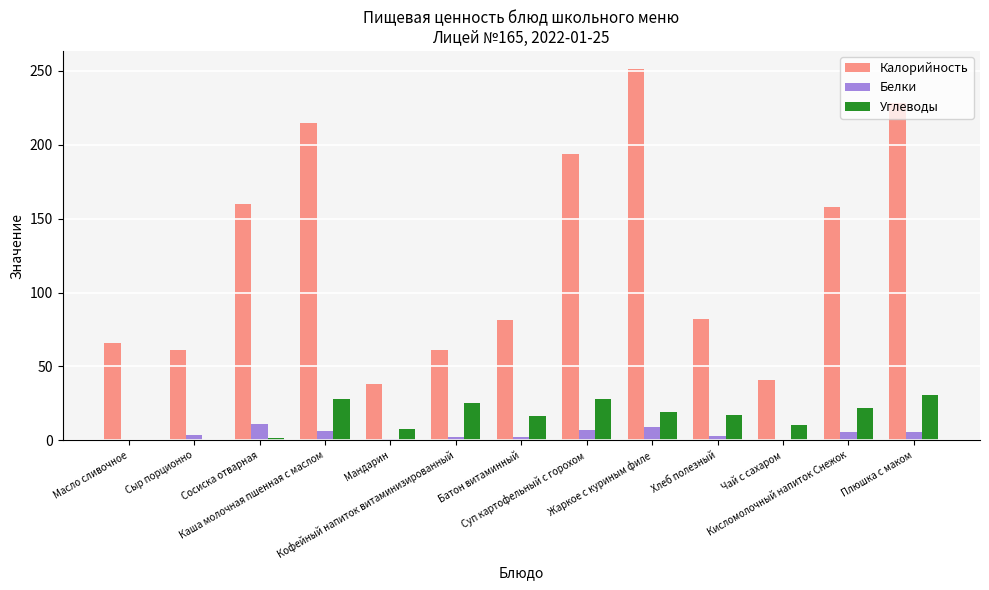

Is it true that Калорийность equals 243.6 at Сосиска отварная?

False